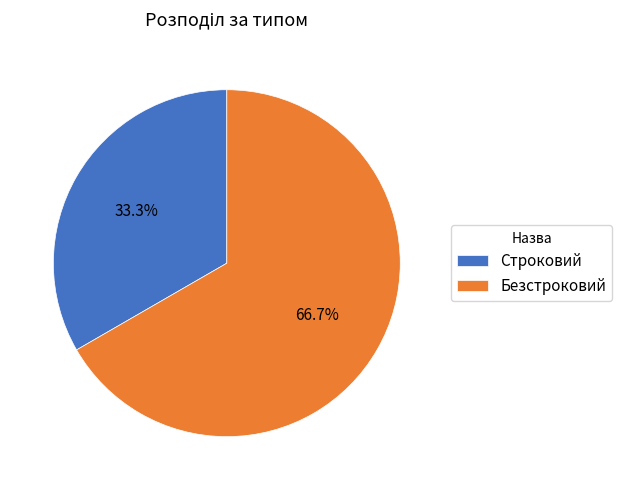

Which category accounts for the majority?

Безстроковий